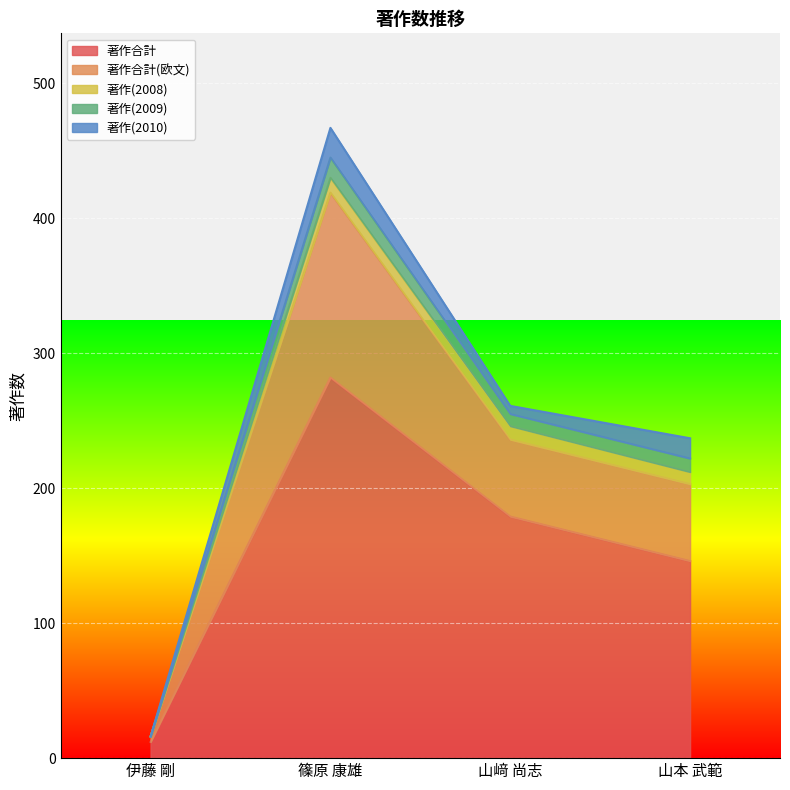

How many lines are shown in the chart?

5